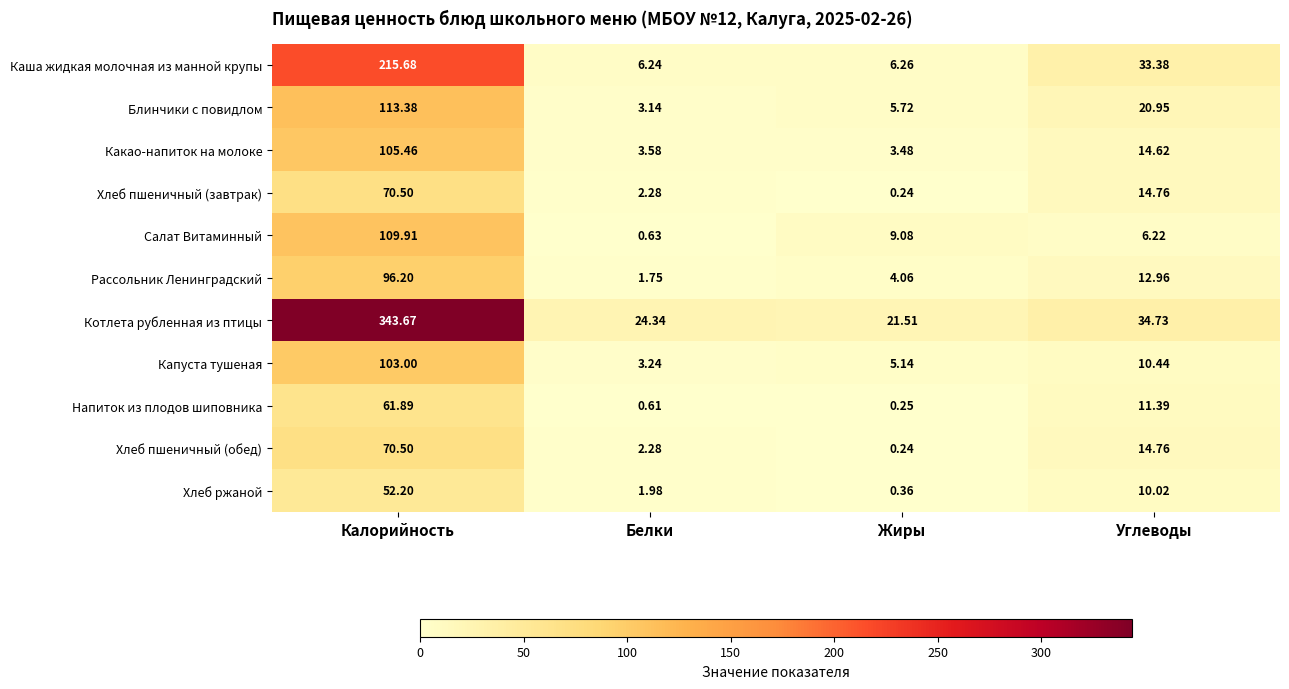

Which label corresponds to the largest value in the chart?

Калорийность